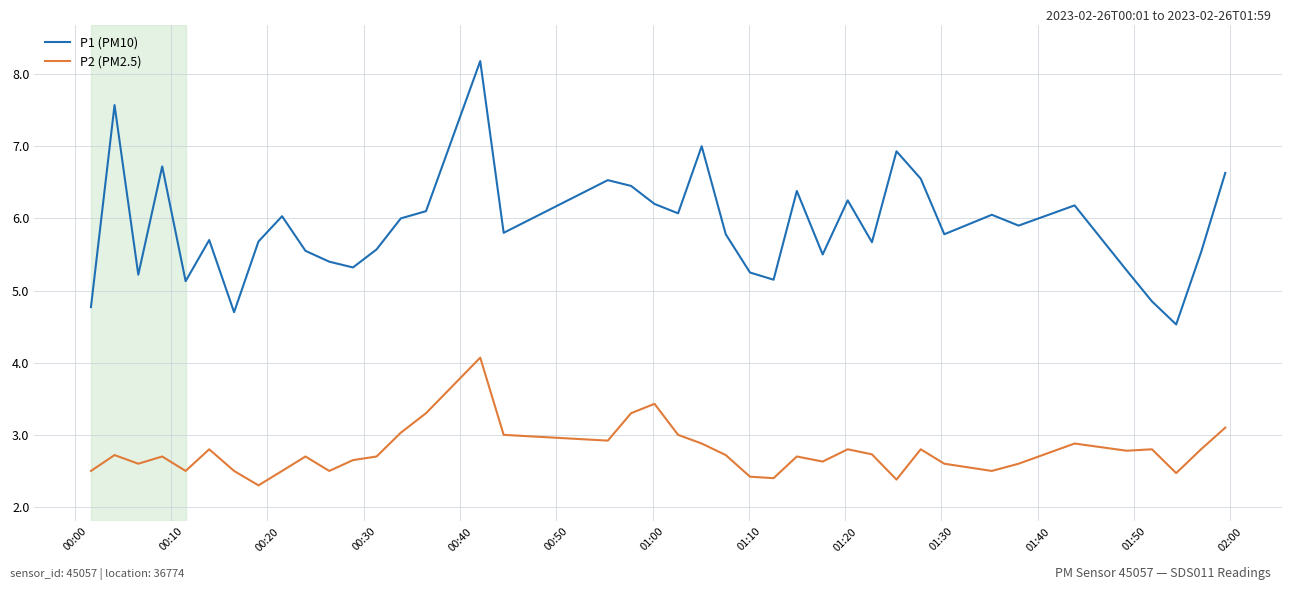

Rank the series by their maximum value, from highest to lowest.

P1 (PM10), P2 (PM2.5)